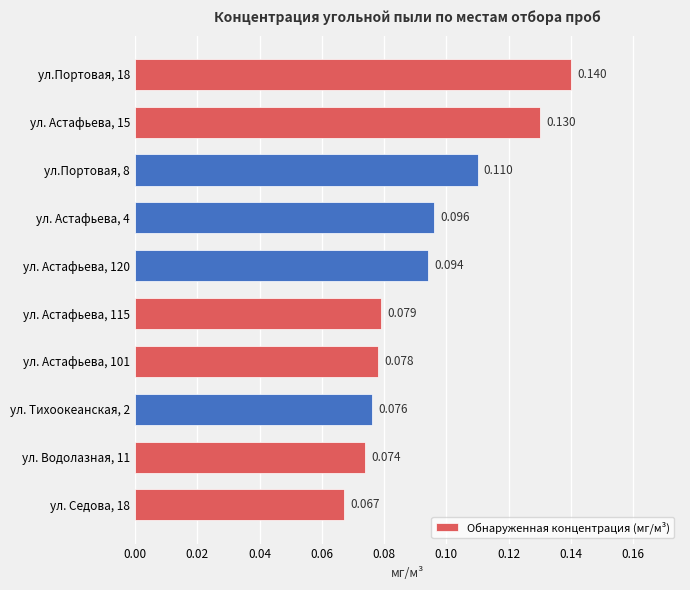

Count the number of data series in this chart.

1